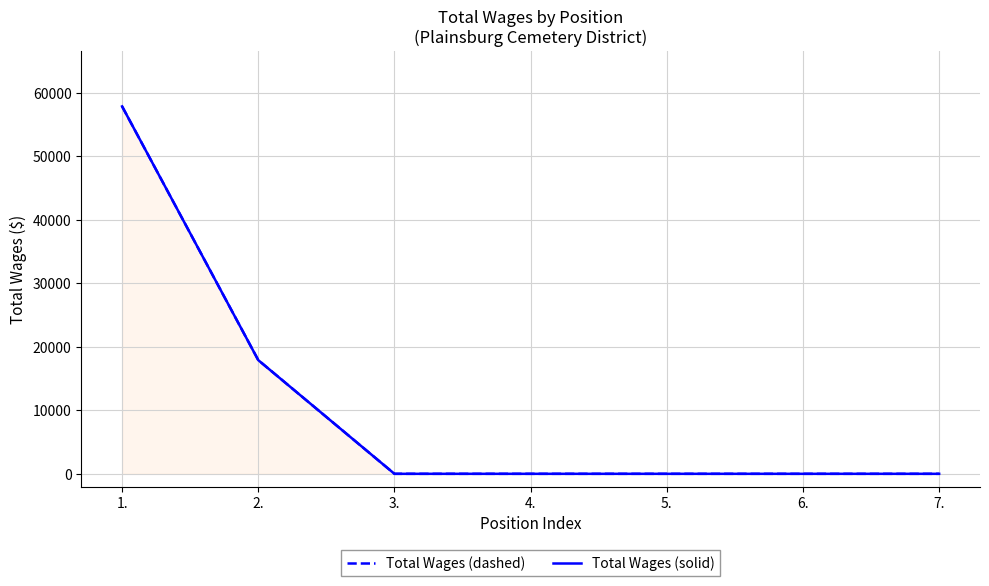

Is the value of Total Wages (solid) at 6. greater than the value of Total Wages (dashed) at 1.?

No